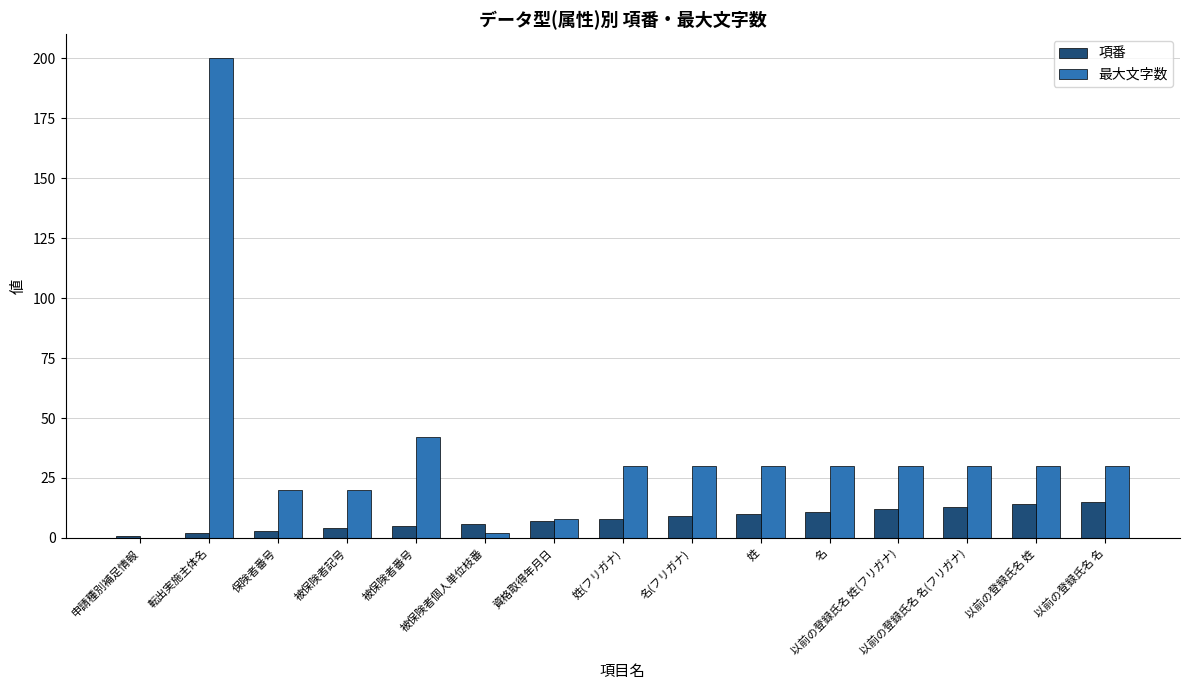

What is the sum of all 最大文字数 values?

532